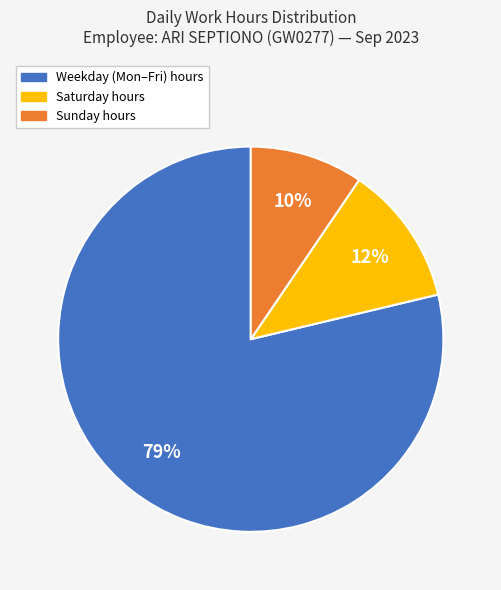

Is there any slice that represents more than half of the pie?

Yes